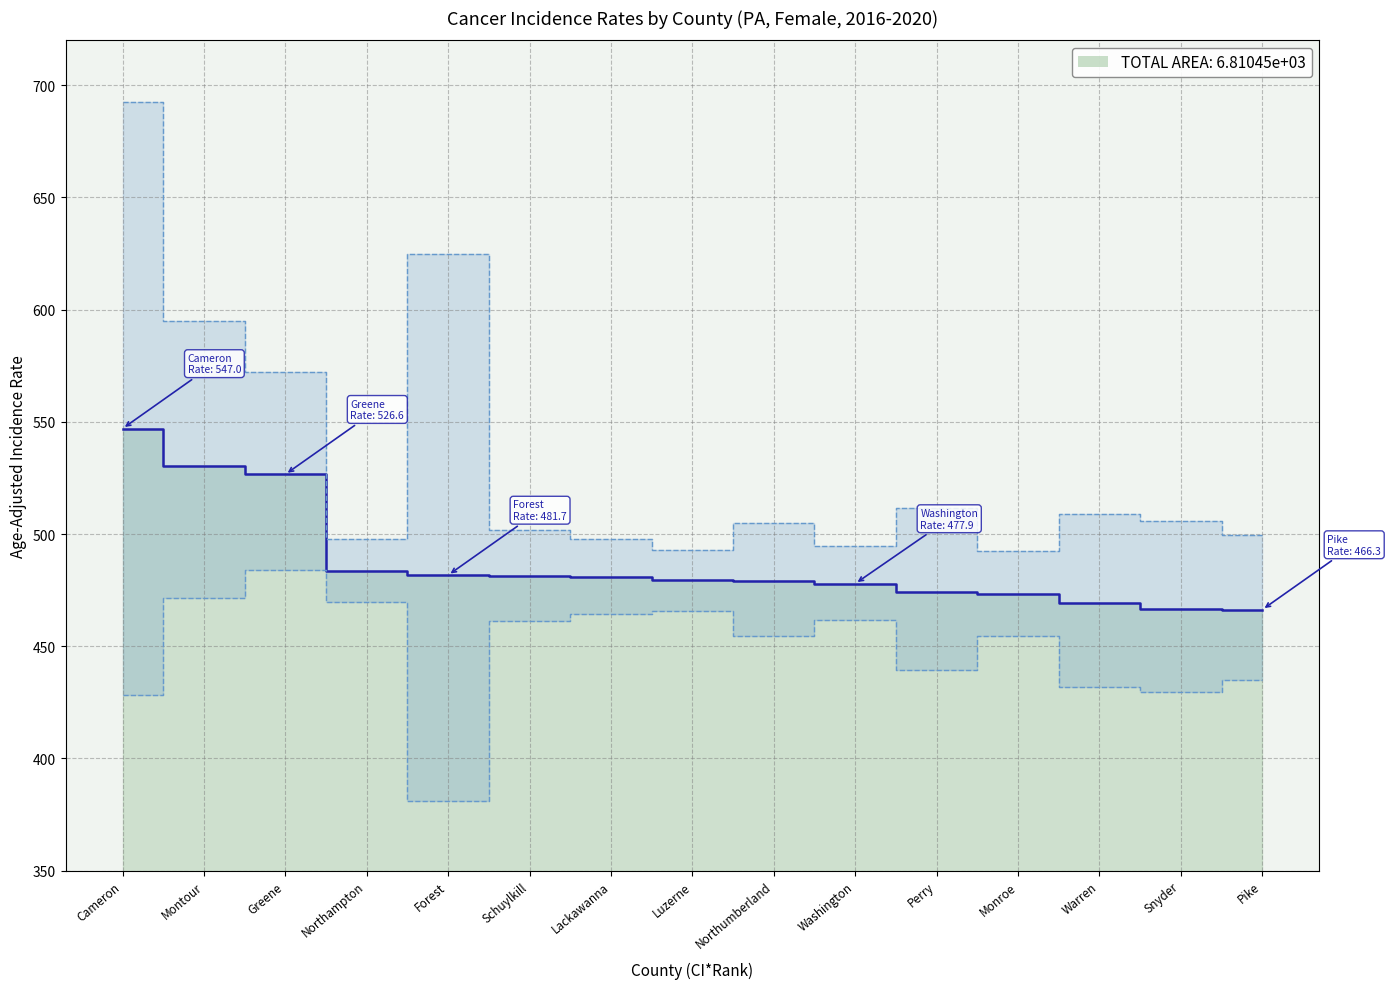

Which series changed the most between Luzerne and Northumberland?

Upper 95% CI